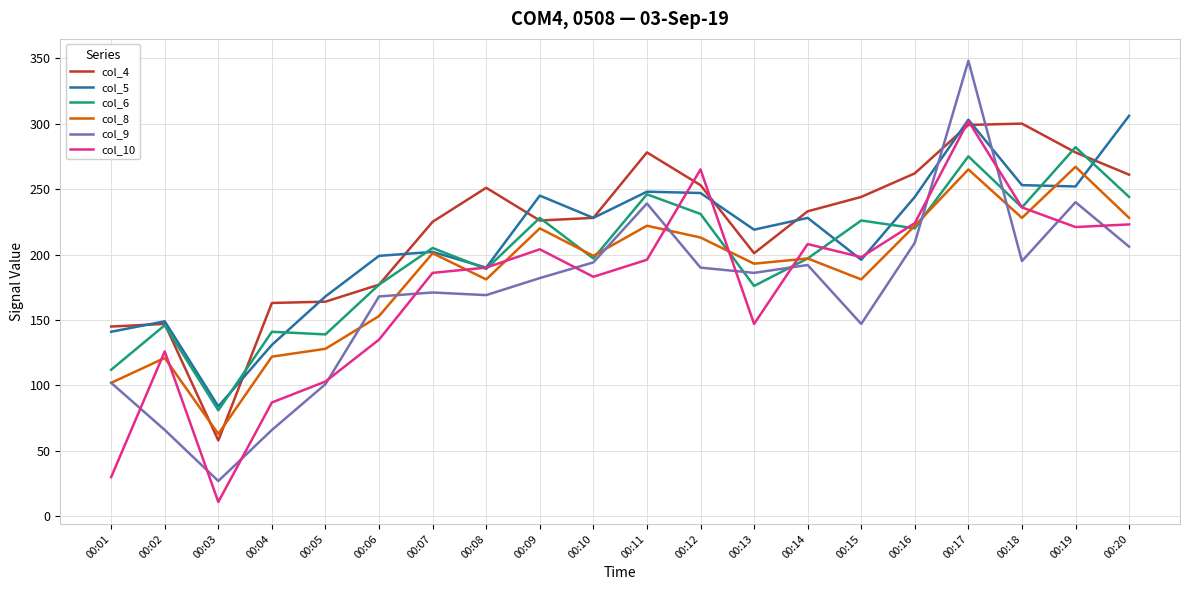

True or false: col_5 has more than 2 interior local peaks.

True